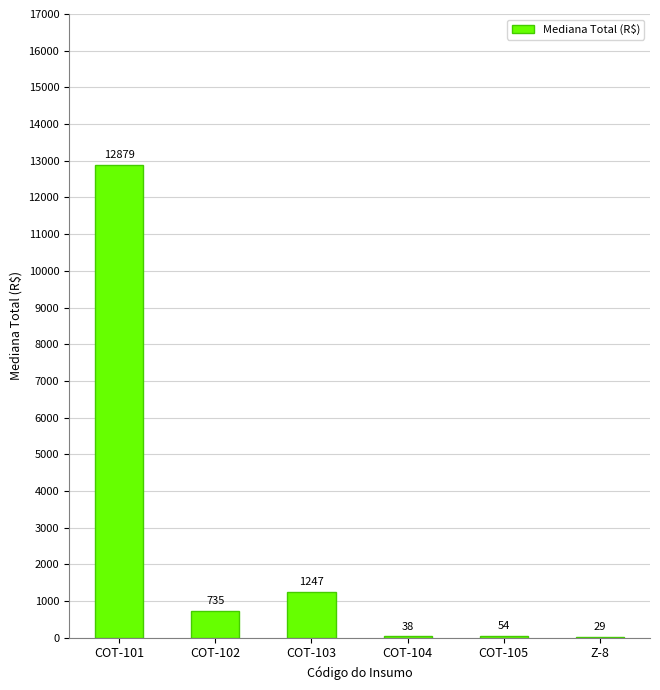

True or false: the data shows 12878.7 at COT-101.

True